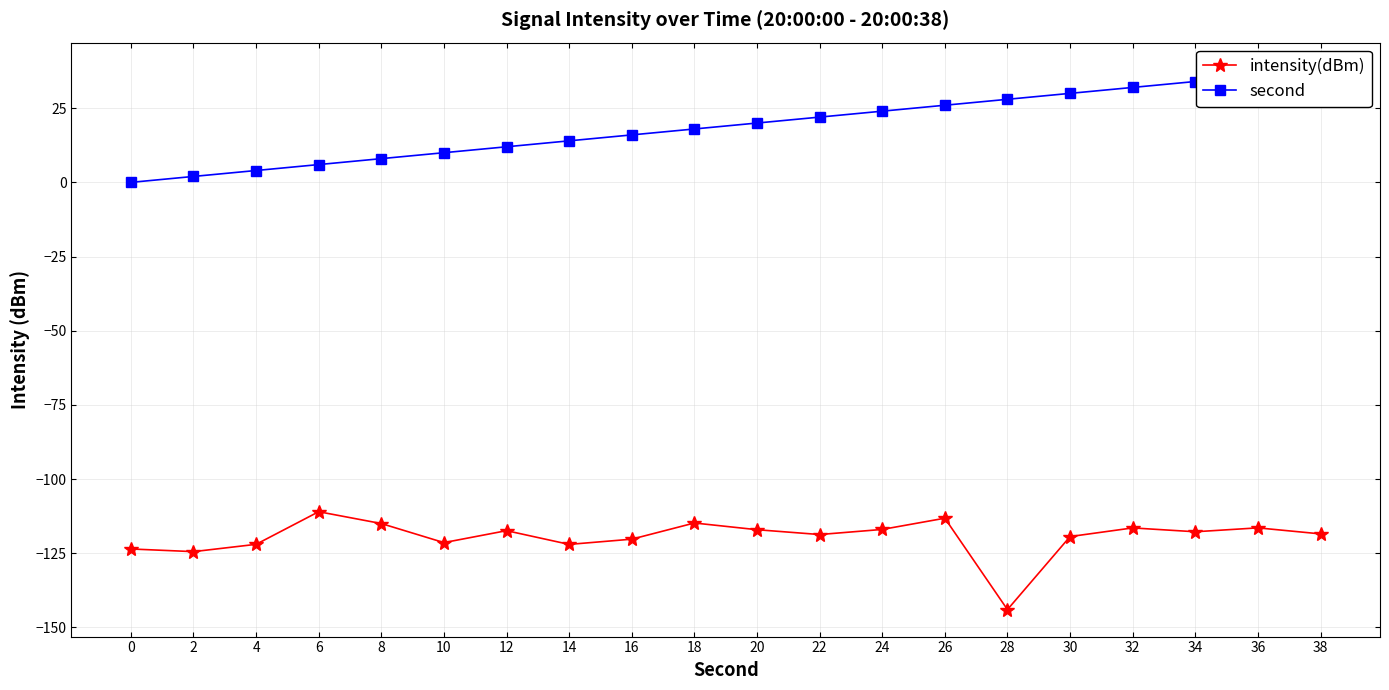

At which category does the chart reach its minimum across all series?

28